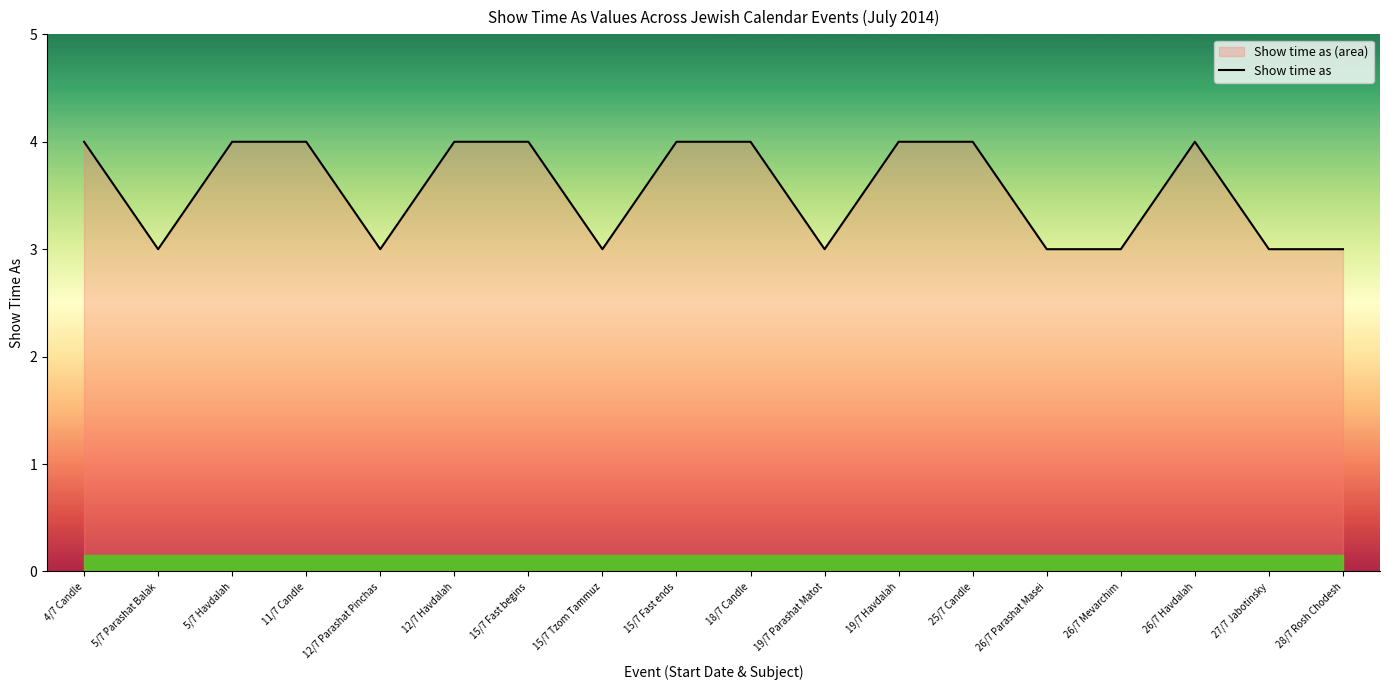

What is the sum of the values at 5/7 Havdalah and 19/7 Havdalah?

8